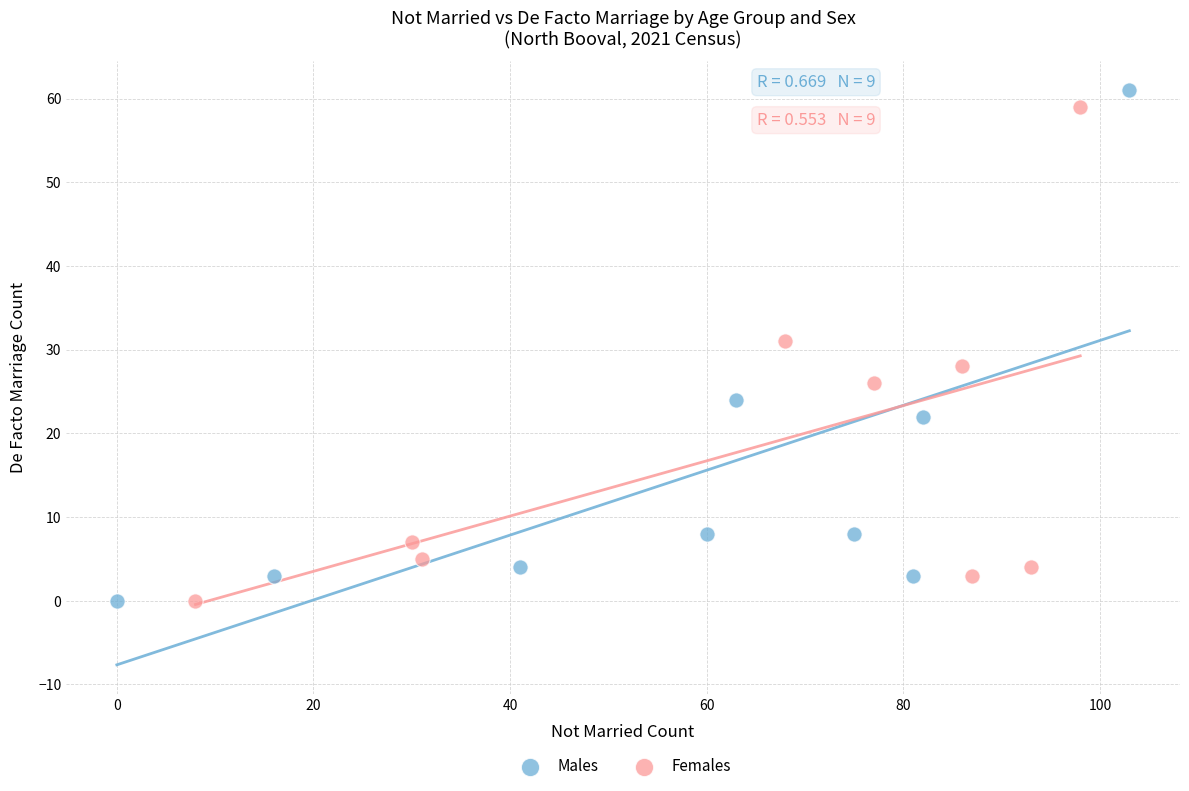

Which series has the widest spread of Y values?

Males